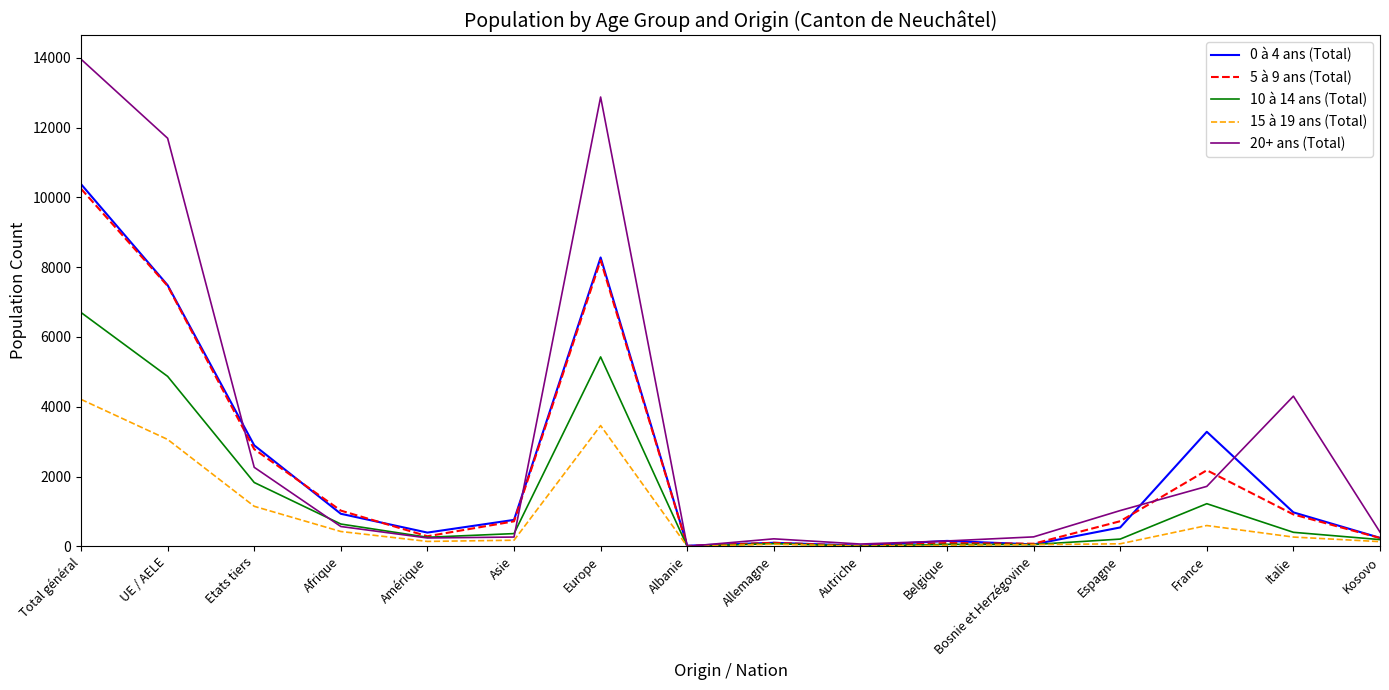

At which category is the sum across all series the highest?

Total général